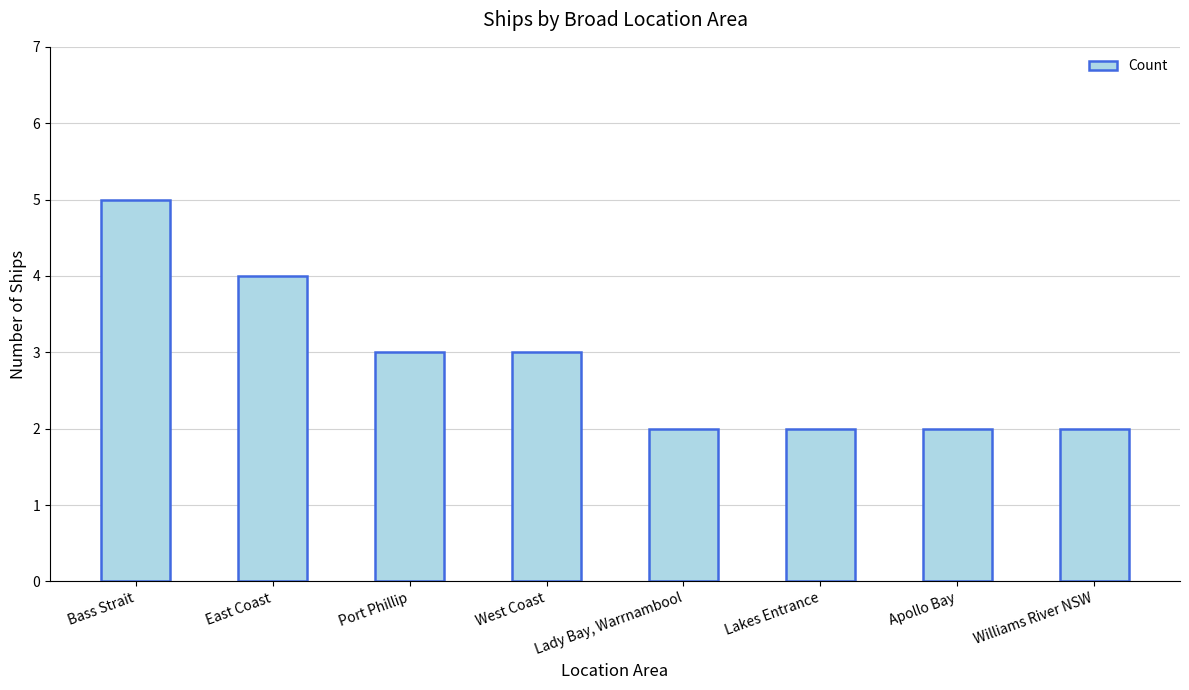

What is the smallest value displayed?

2